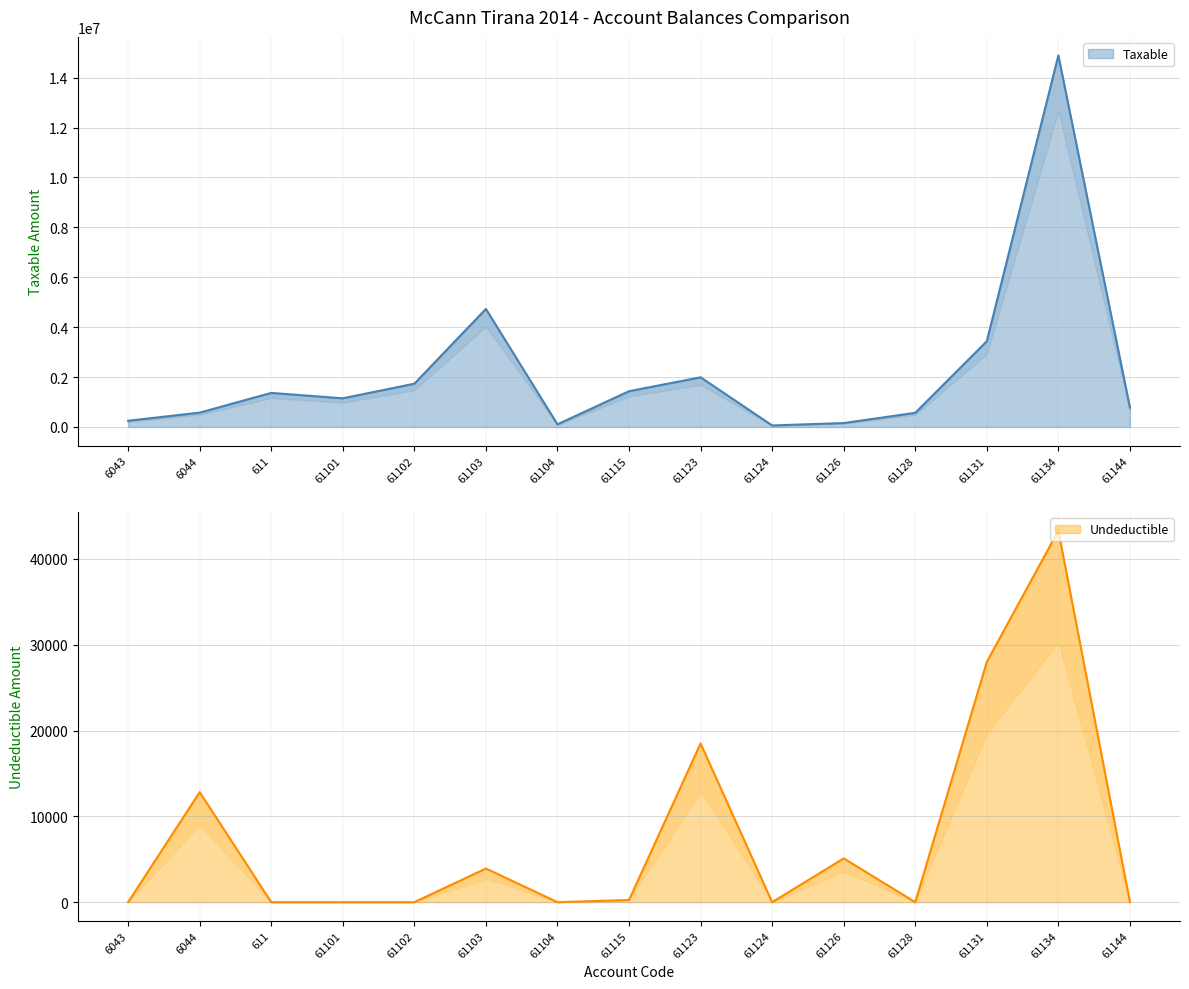

What is the difference between the maximum and minimum values in the Taxable series?

14826046.6